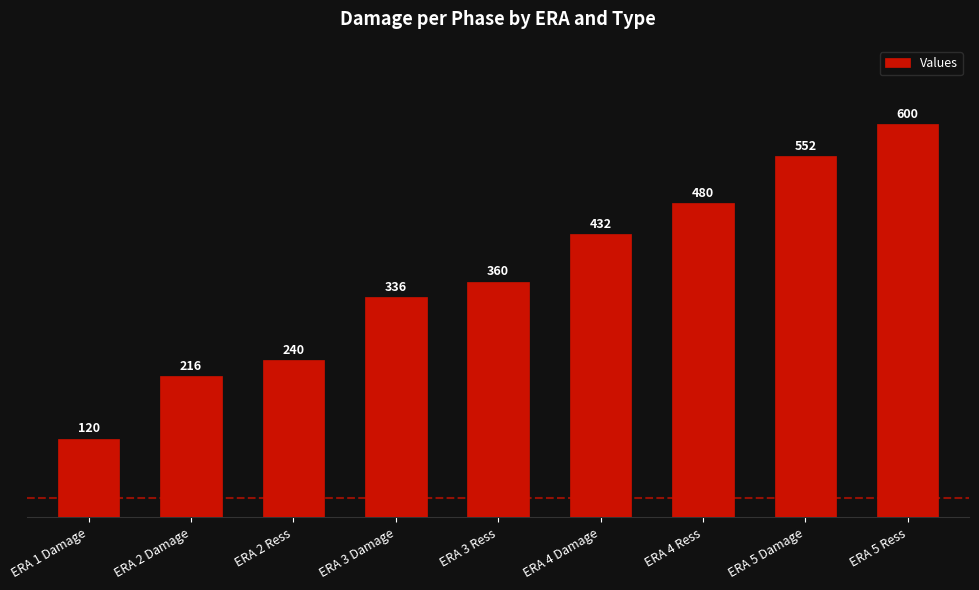

What is the change in value from ERA 2 Ress to ERA 5 Damage?

+312